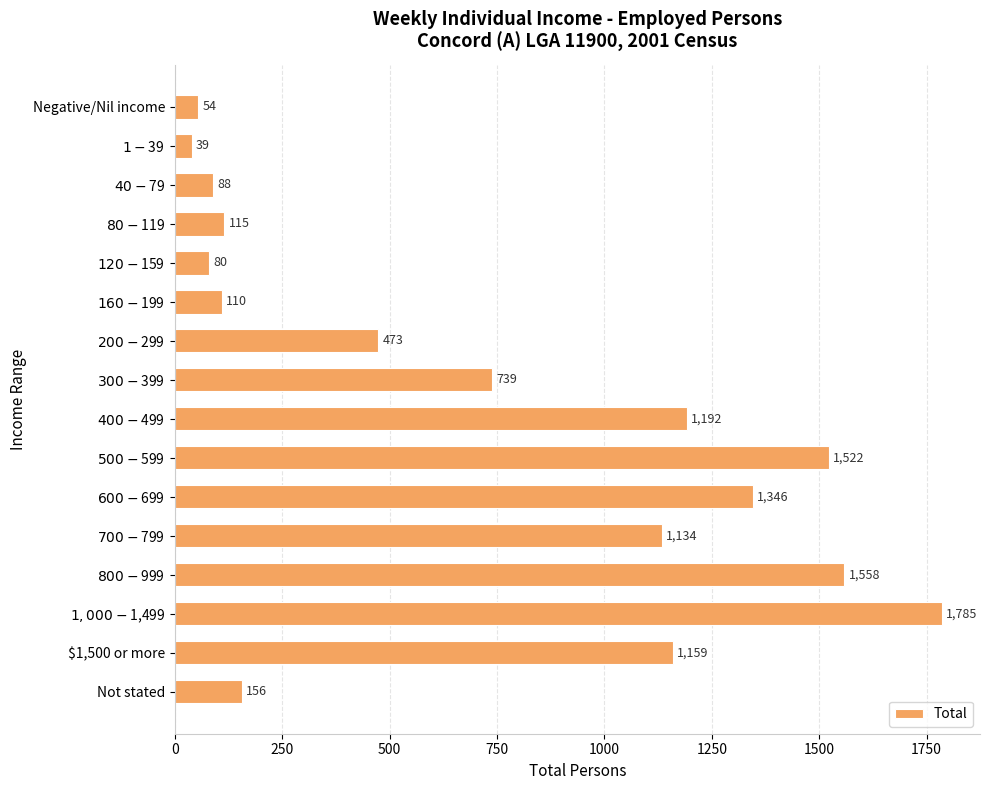

Read the value at Not stated.

156